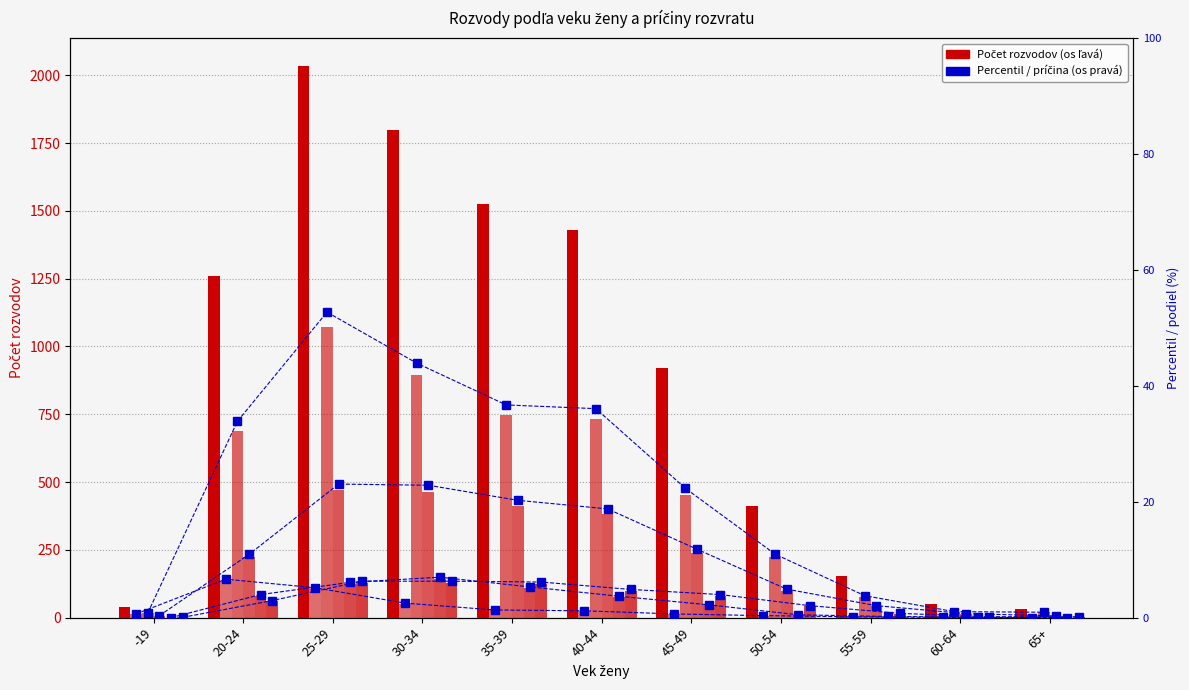

At which category does the chart reach its minimum across all series?

65+